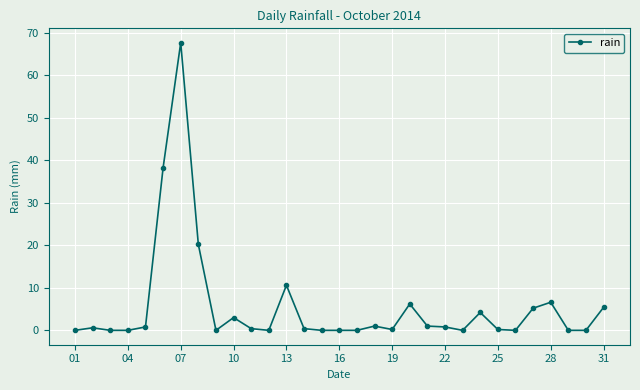

True or false: the data has more than 0 interior local peaks.

True